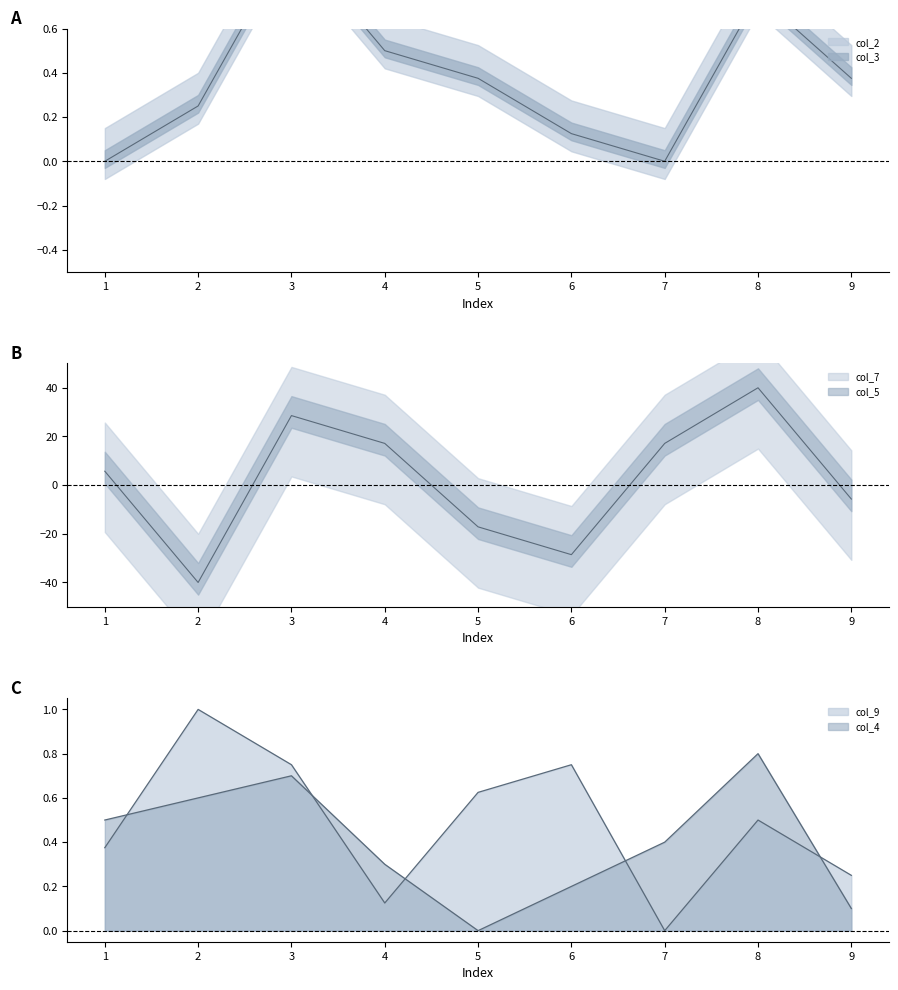

What is the highest value of the col_7 series?

40.0